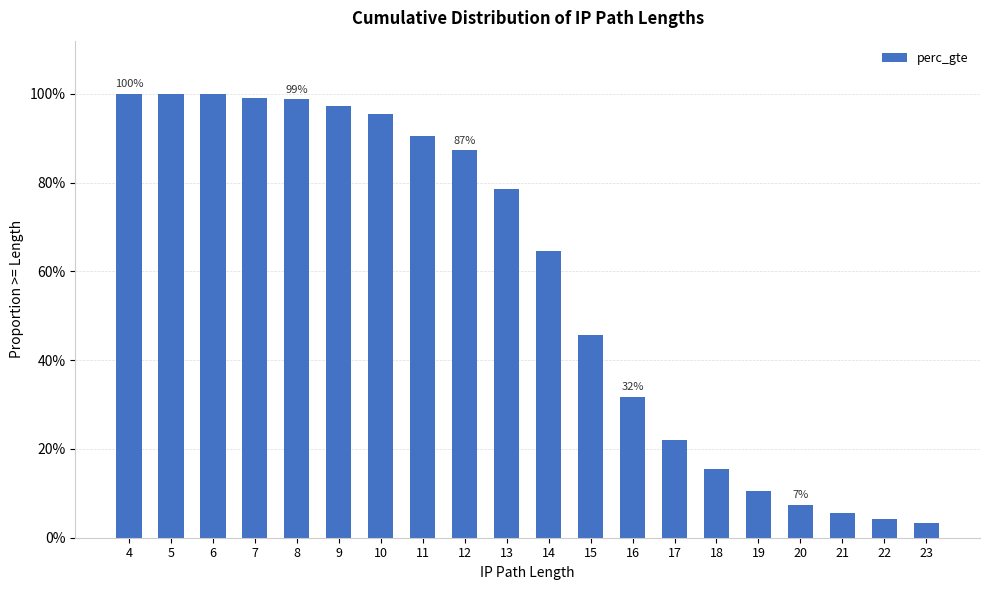

Where is the data nearest to the value 0?

23